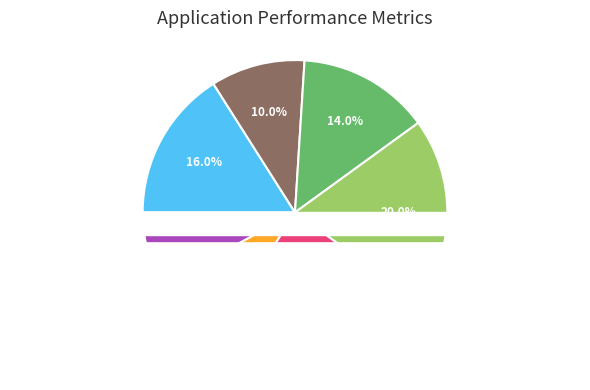

Rank the categories by value from highest to lowest.

NCF Region Midt, NCF Region Innlandet, NCF Region Øst, NCF Region Sør, NCF Region TeVeBu, NCF Region Vest, Other